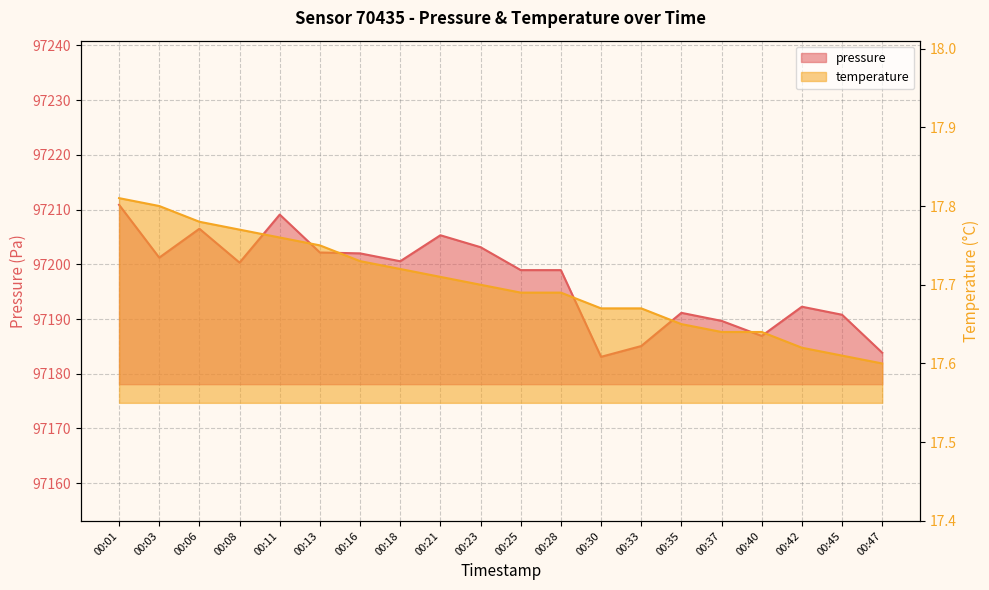

What is the difference between the pressure values at 00:18 and 00:42?

8.3